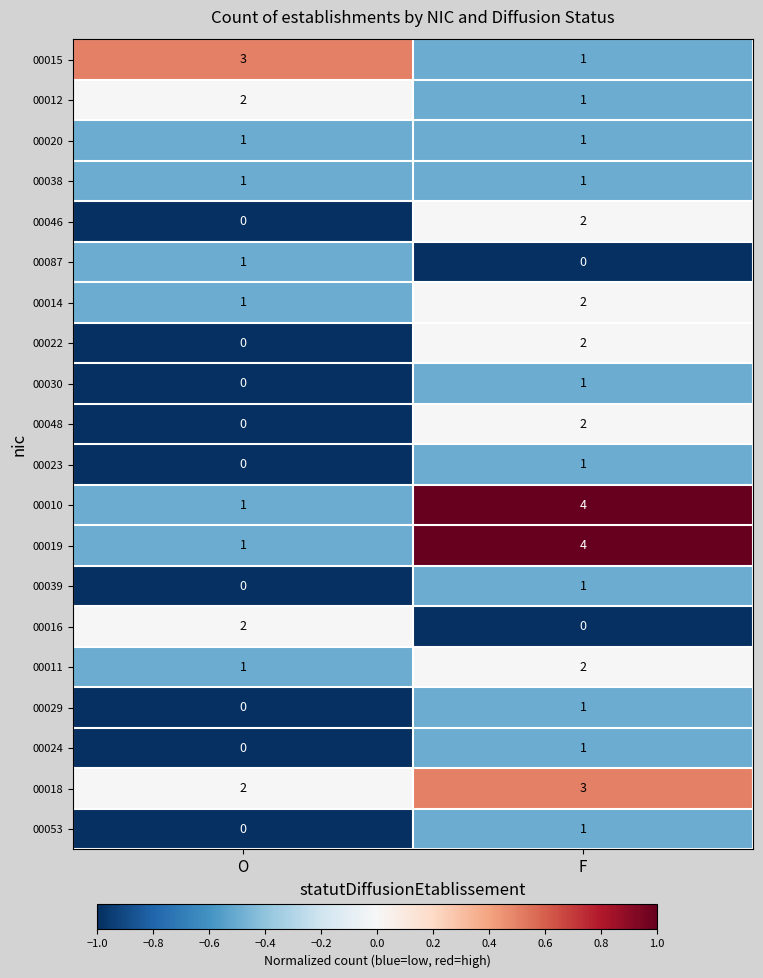

What is the highest value of the 00018 series?

3